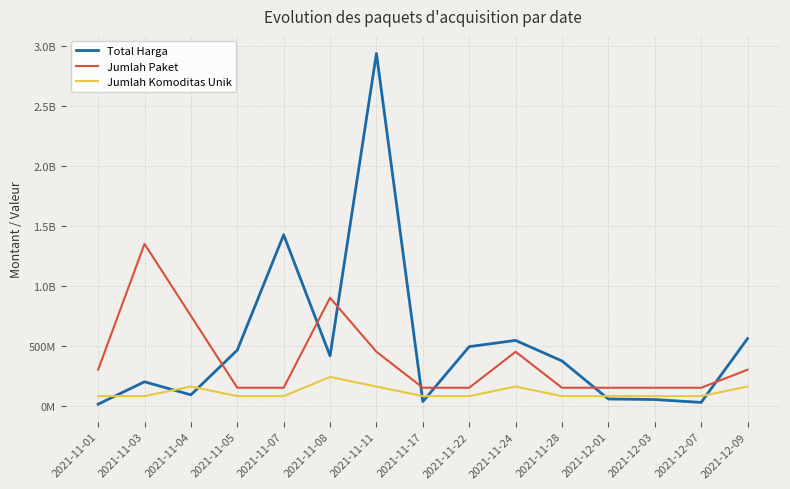

Which category has the highest value across all series?

2021-11-11